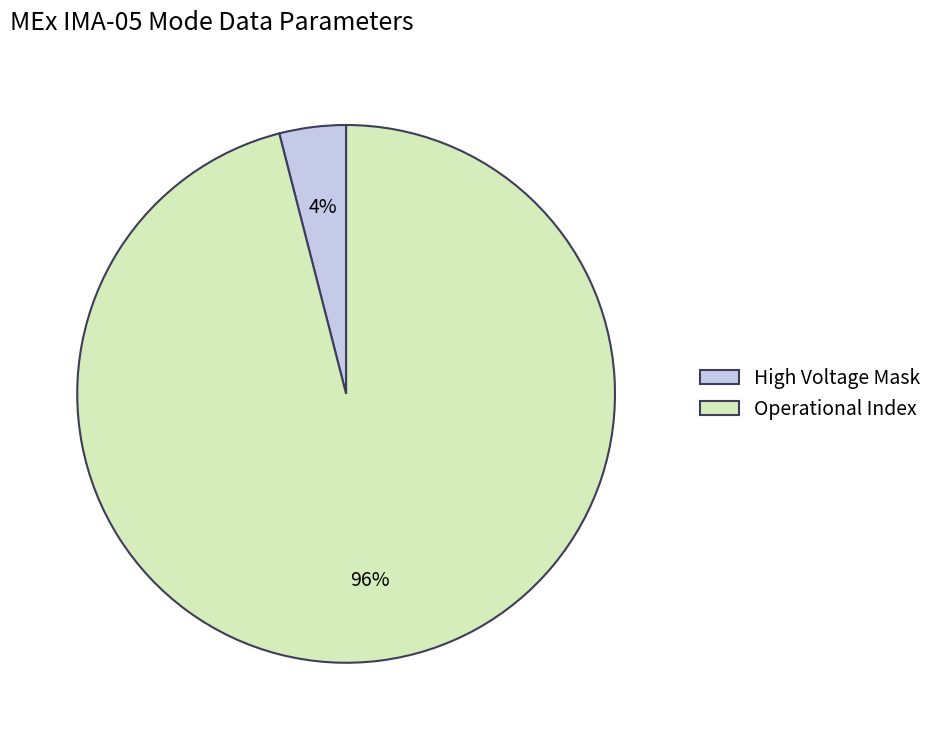

How many segments does this pie chart have?

2